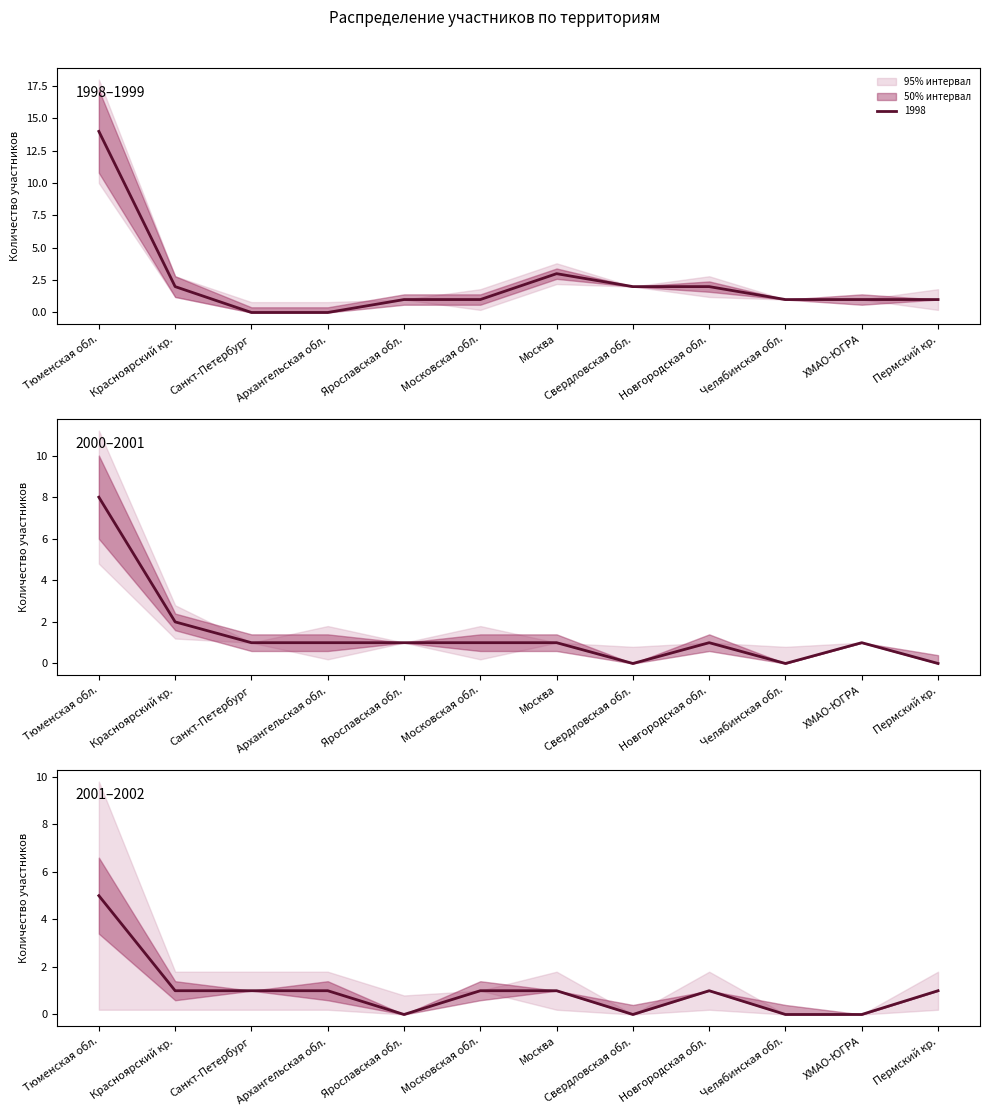

What is the sum of the 2000 values at Архангельская обл. and ХМАО-ЮГРА?

1